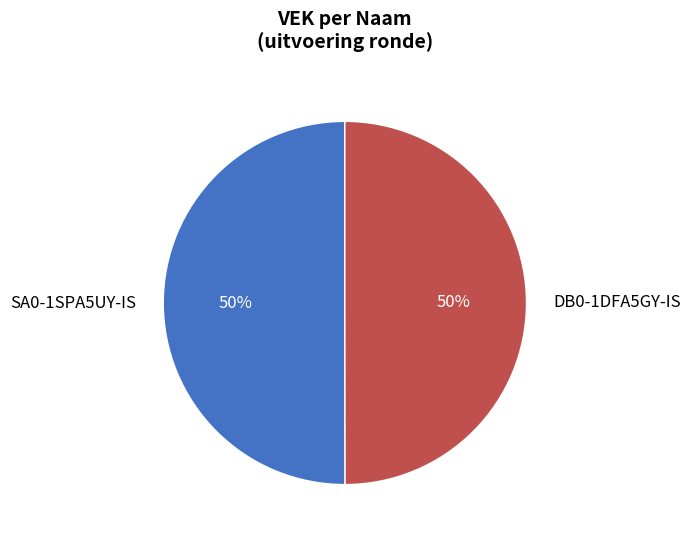

Combined, do DB0-1DFA5GY-IS and SA0-1SPA5UY-IS account for over 50%?

Yes